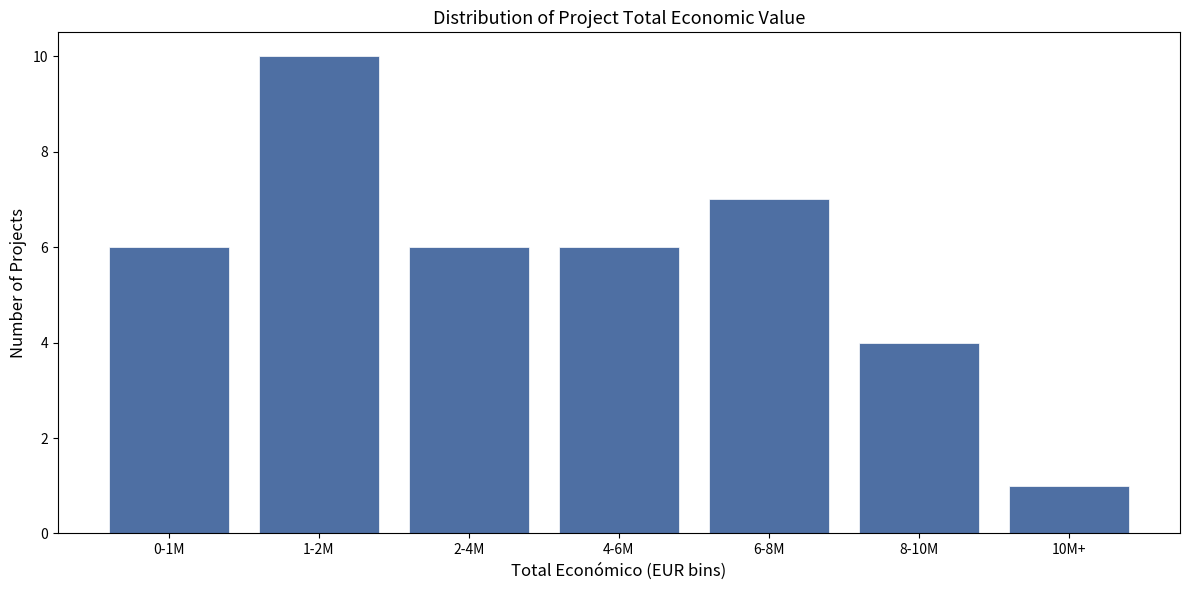

Reading right to left, transcribe all the data shown in this chart.

1	4	7	6	6	10	6